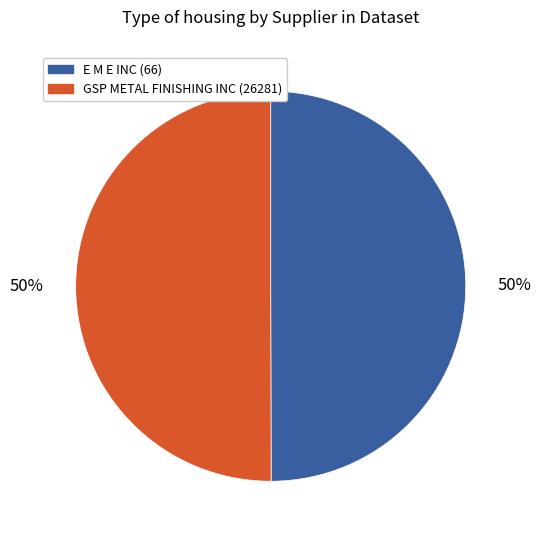

Count the number of slices in the pie.

2